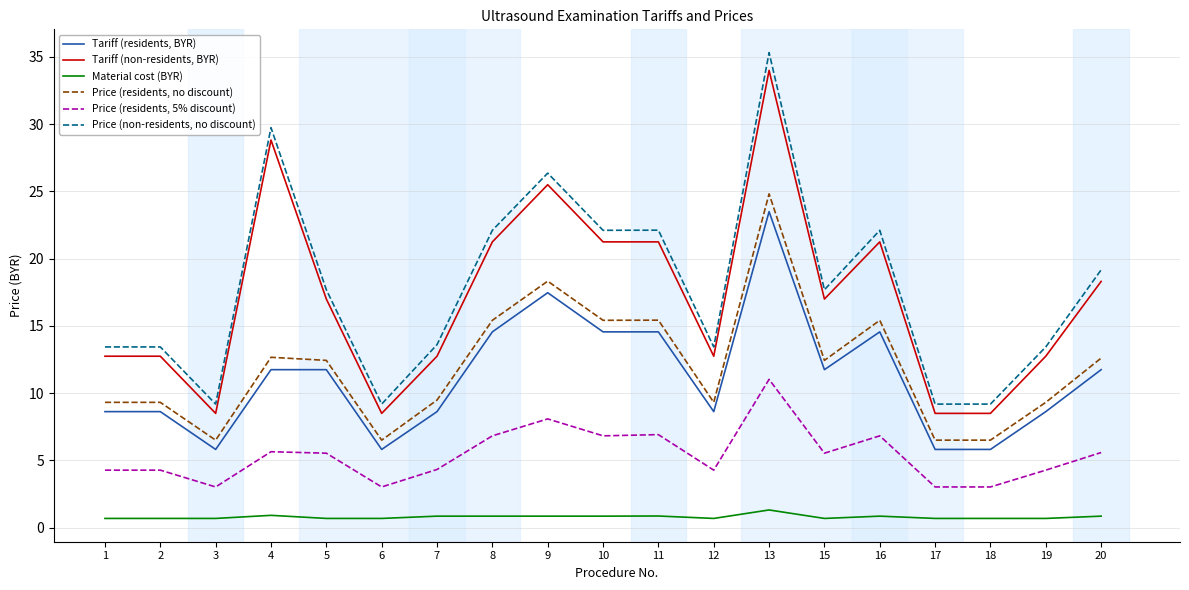

How many lines are shown in the chart?

6